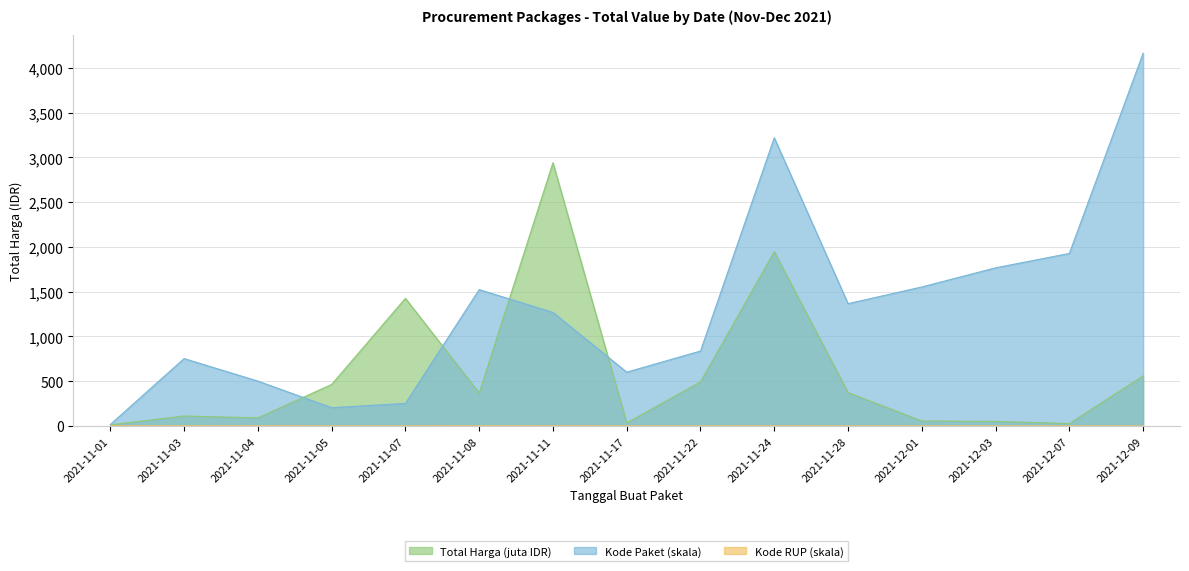

How many data points does each series have?

15